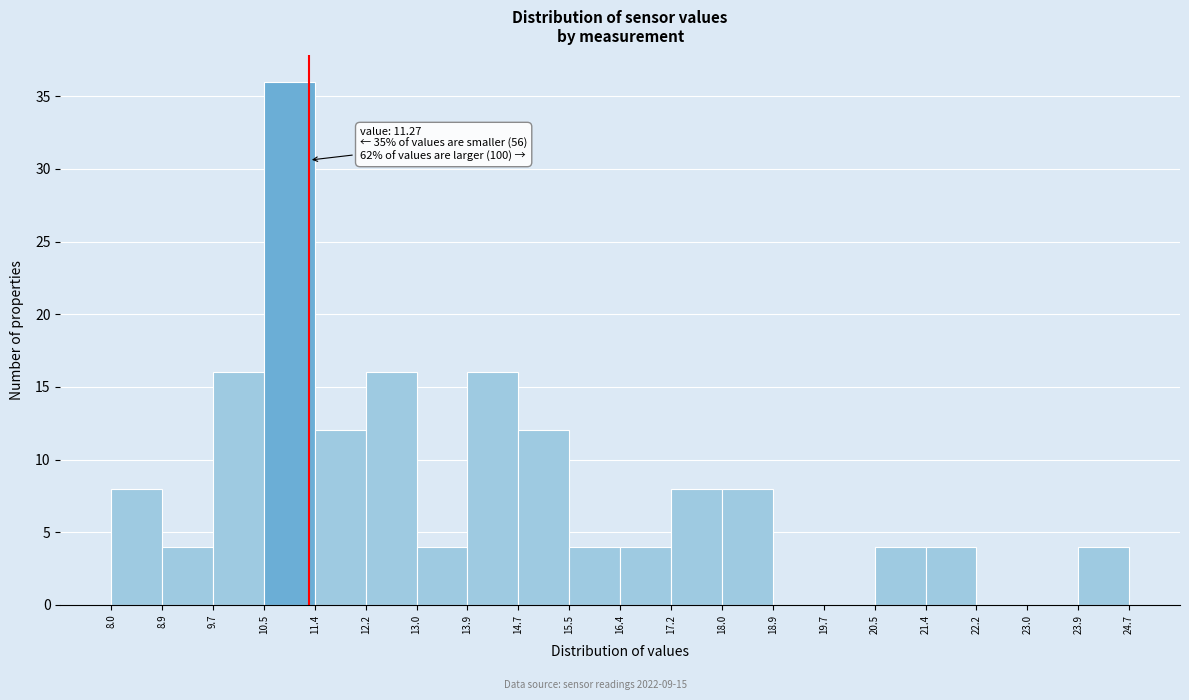

Which range on the x-axis has the tallest bar?

10.5 to 11.4